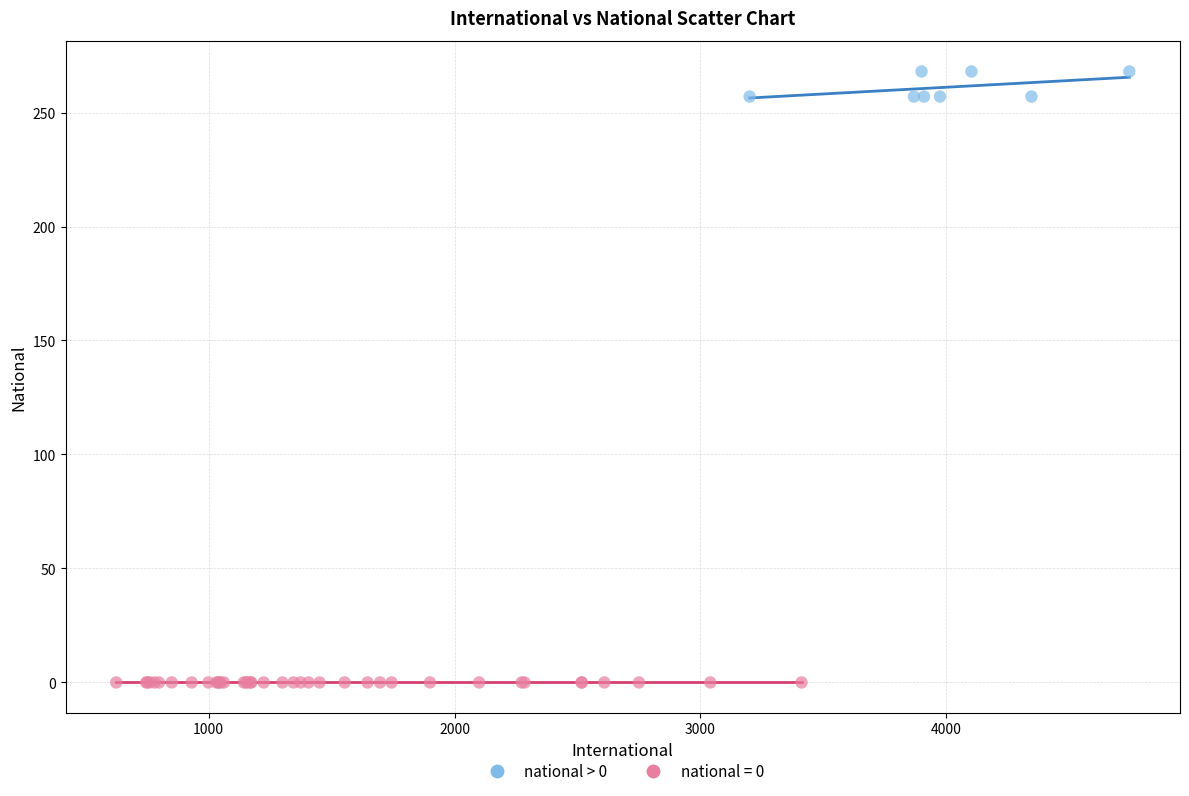

Which series reaches the minimum Y coordinate?

national = 0